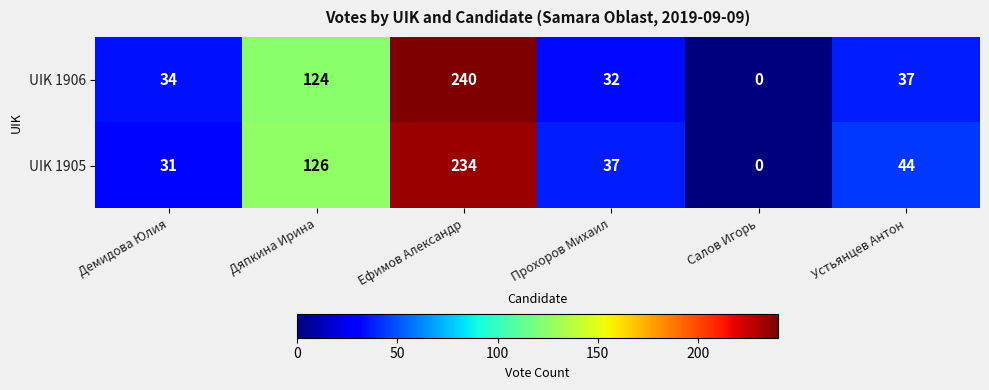

What is the difference between the highest and lowest values at Устьянцев Антон?

7